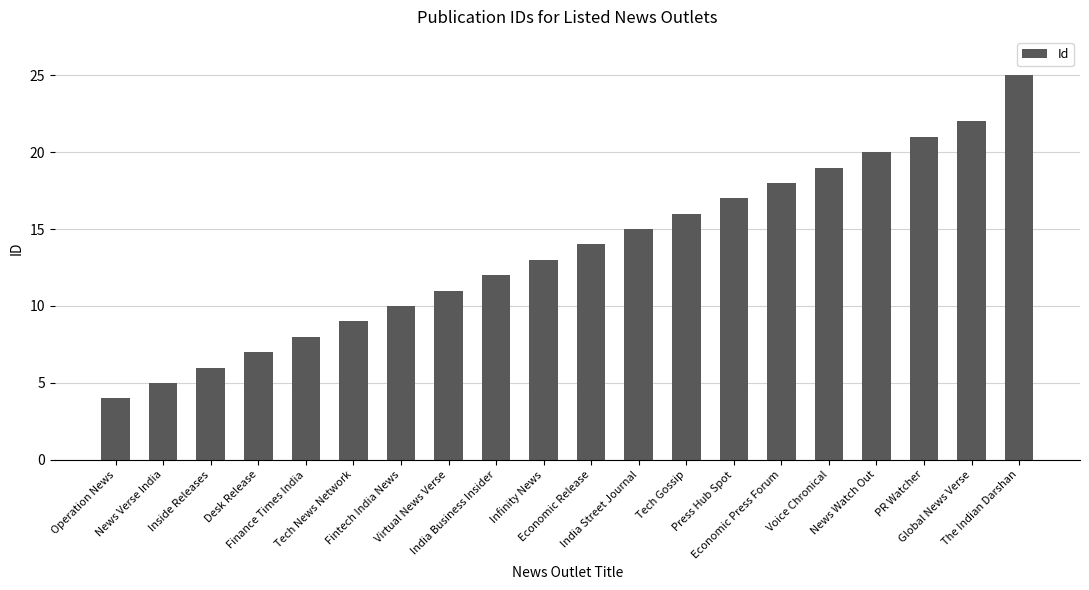

Does the chart contain stacked bars?

No